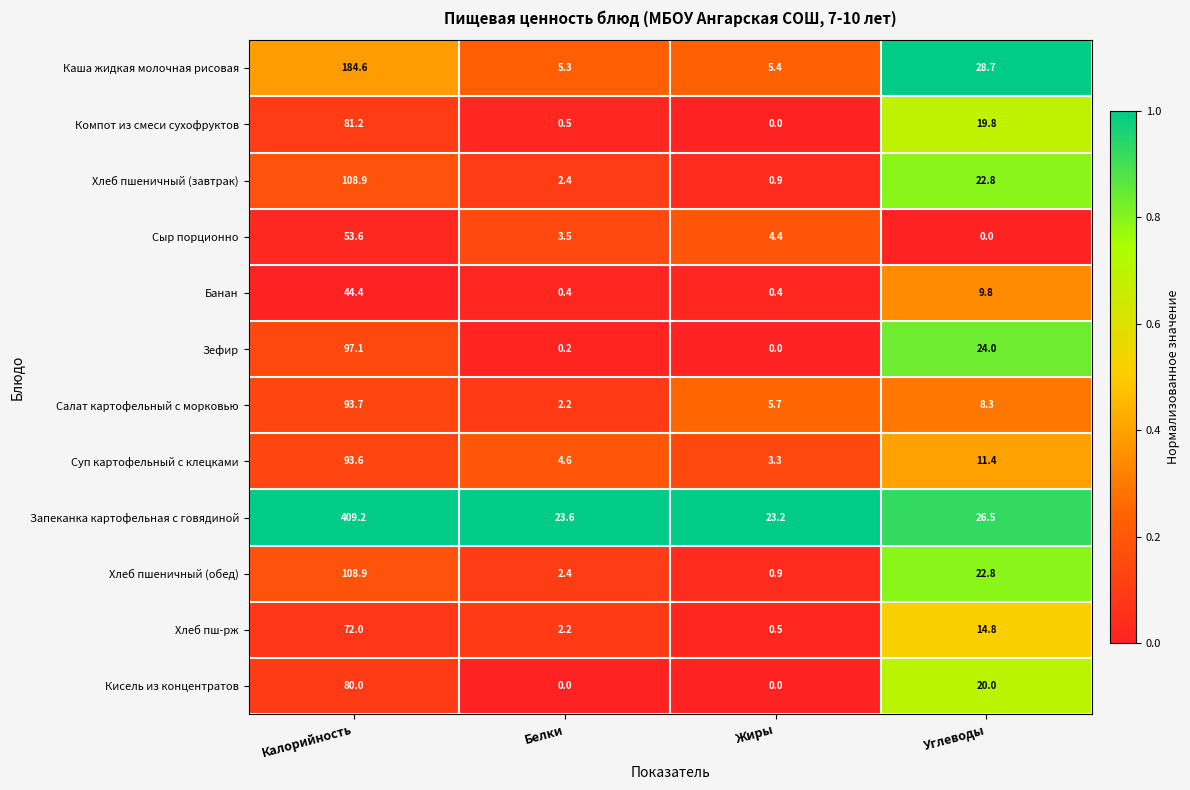

Rank the categories by Салат картофельный с морковью value from lowest to highest.

Белки, Жиры, Углеводы, Калорийность